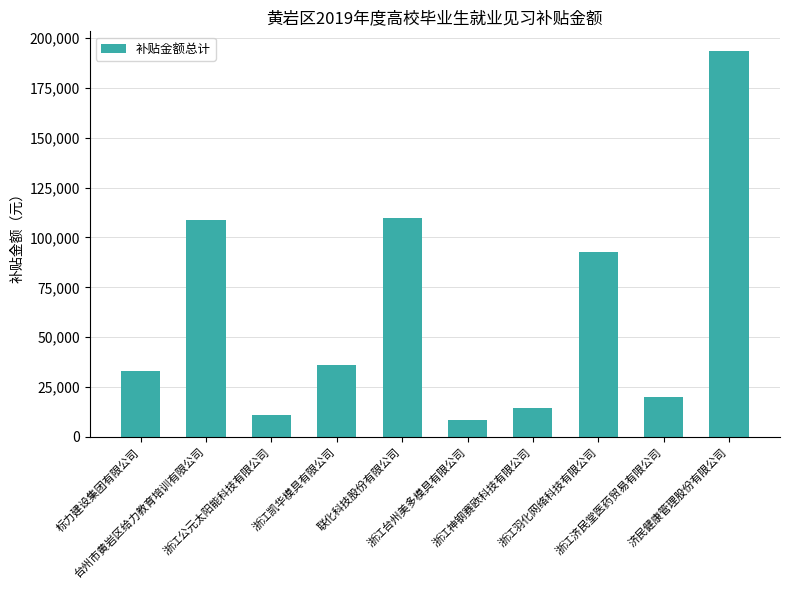

The value at 浙江公元太阳能科技有限公司 is 10978.8. True or false?

True